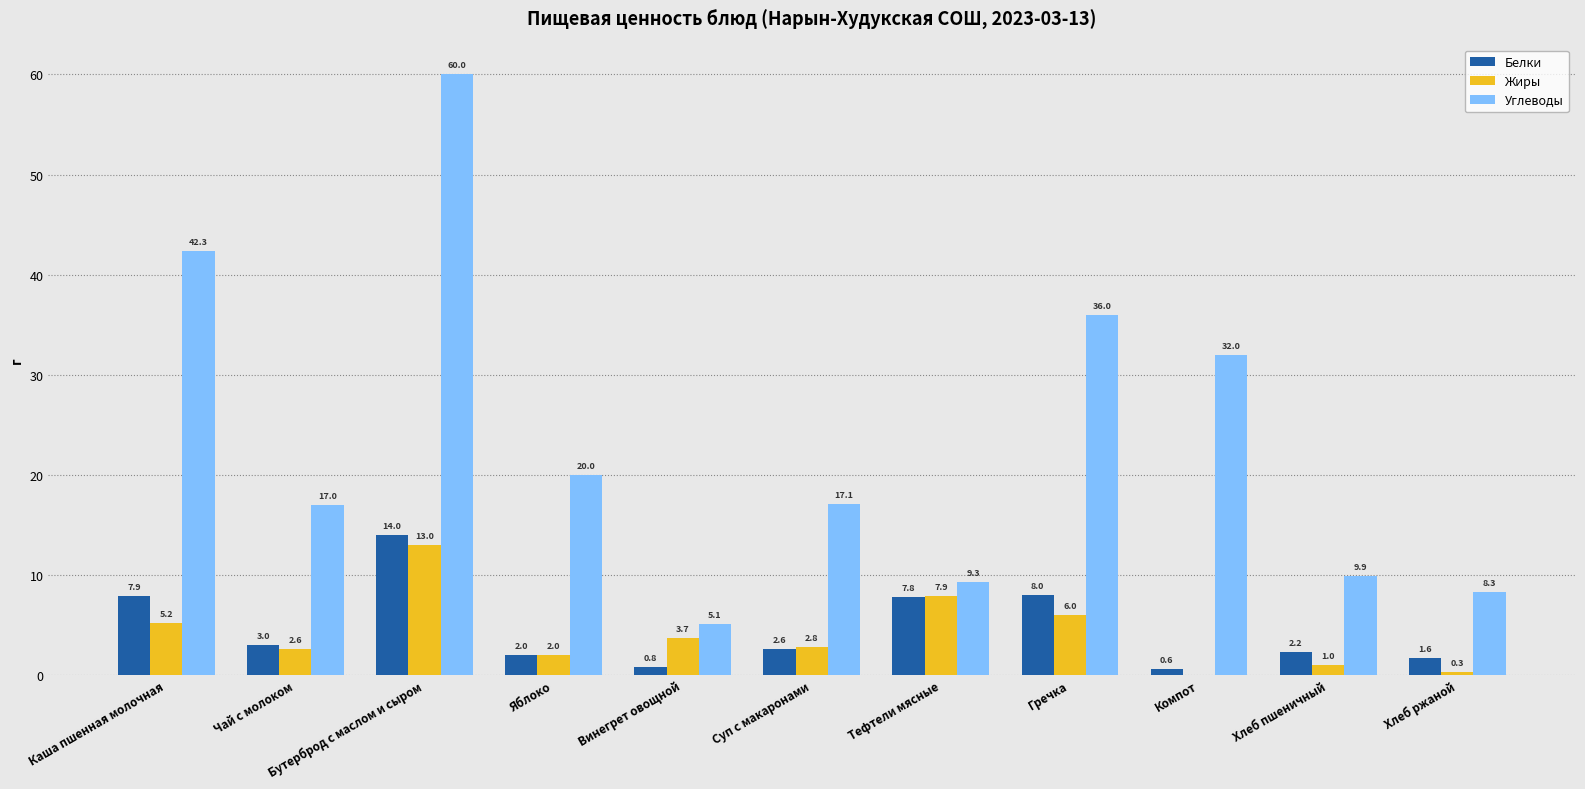

What is the sum of the Белки values at Тефтели мясные and Компот?

8.4